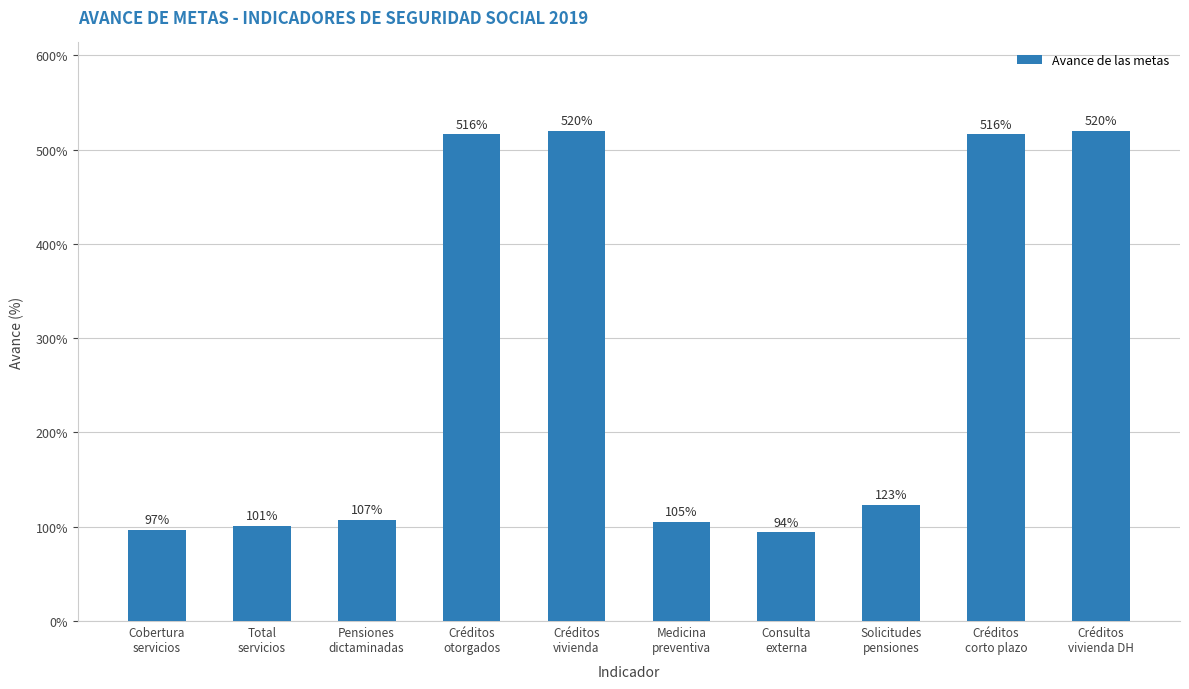

What is the difference between the maximum and minimum values?

426